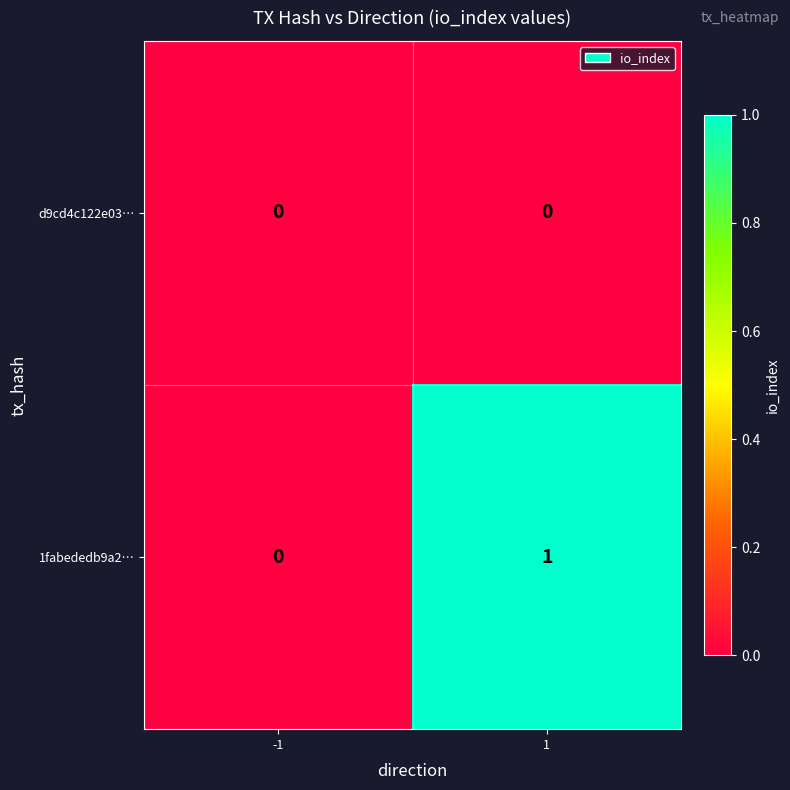

The 1fabededb9a2… series shows 0 at 1. True or false?

False